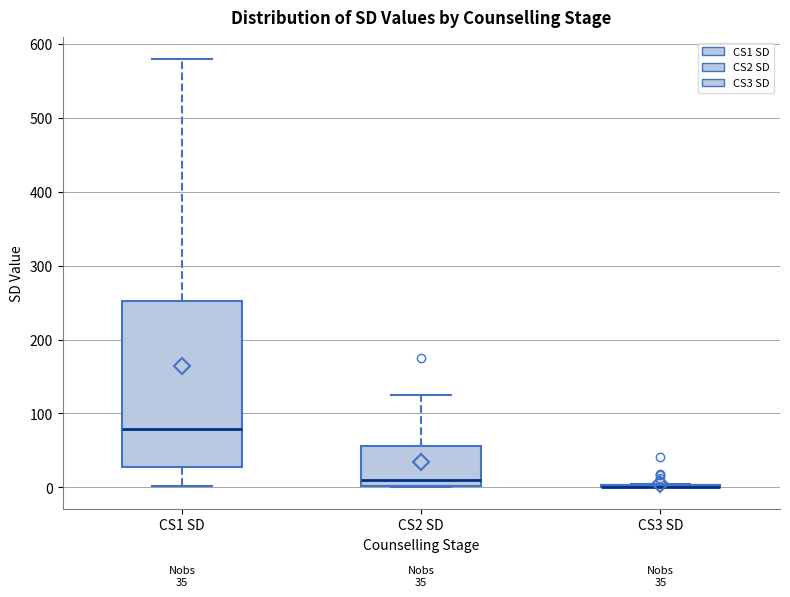

Comparing the boxes themselves (not the whiskers), which one is the tallest?

CS1 SD